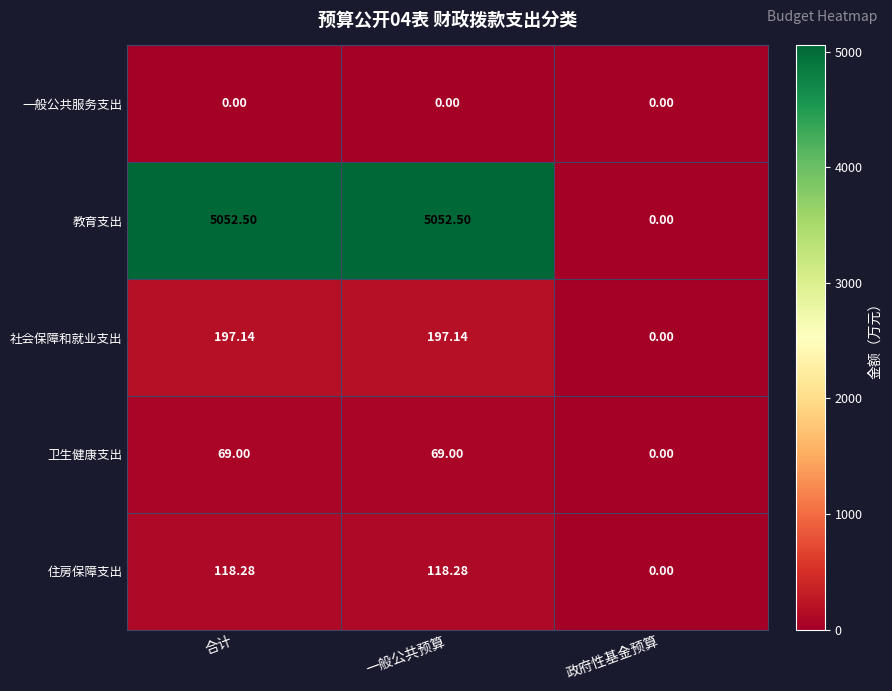

Which series has the largest range (max minus min)?

教育支出